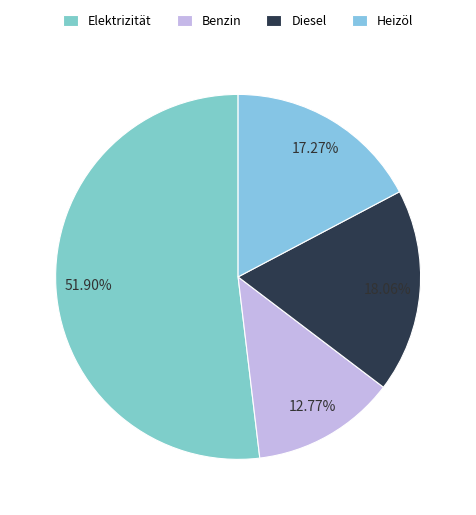

To the nearest percent, what is the difference between the Benzin and Heizöl slice percentages?

5%